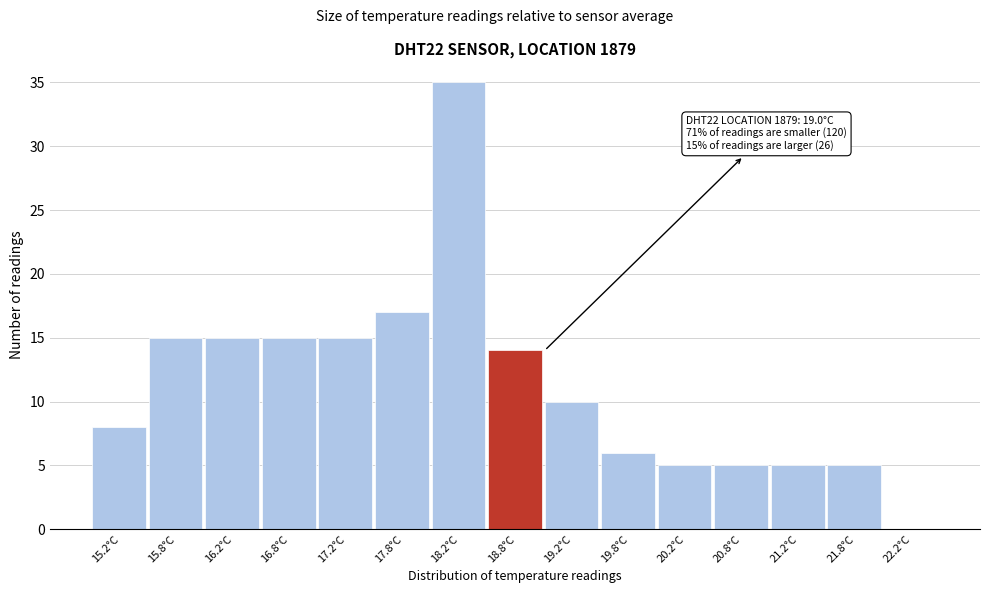

Reading left to right, transcribe all the data shown in this chart.

15.2°C=8	15.8°C=15	16.2°C=15	16.8°C=15	17.2°C=15	17.8°C=17	18.2°C=35	18.8°C=14	19.2°C=10	19.8°C=6	20.2°C=5	20.8°C=5	21.2°C=5	21.8°C=5	22.2°C=0